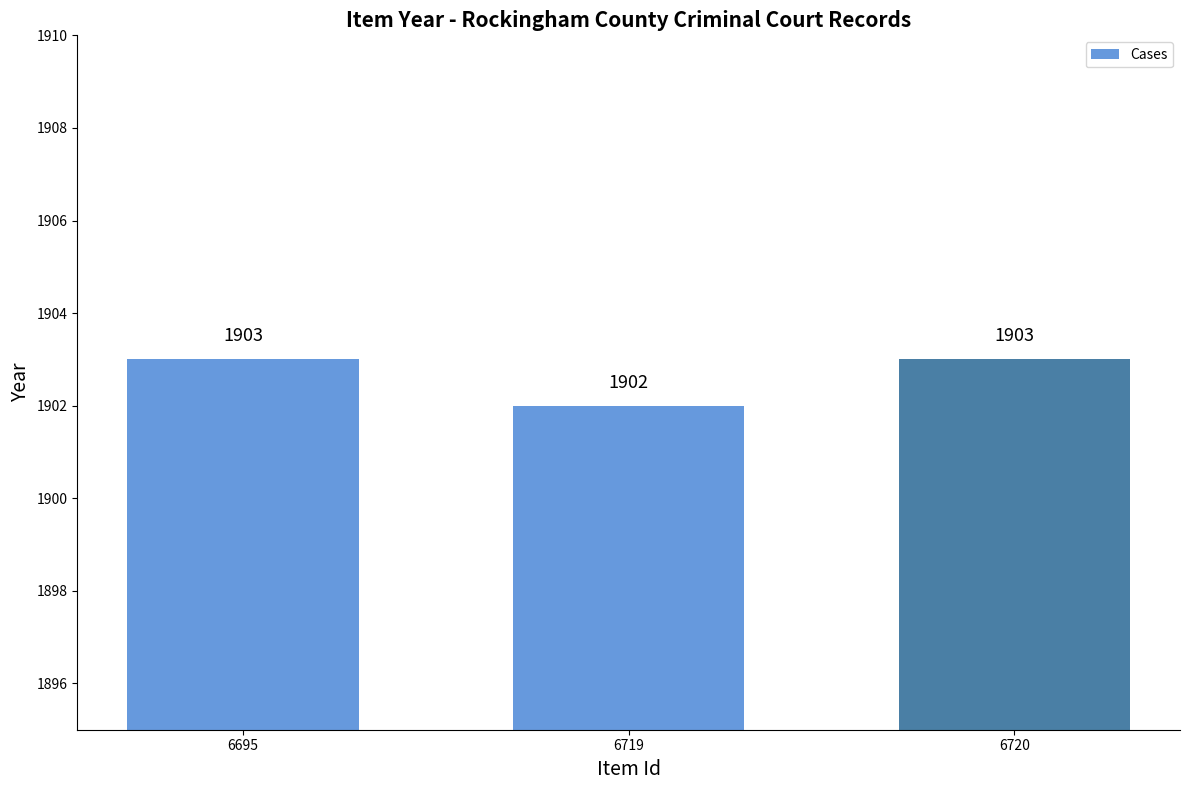

Reading left to right, transcribe all the data shown in this chart.

6695=1903	6719=1902	6720=1903